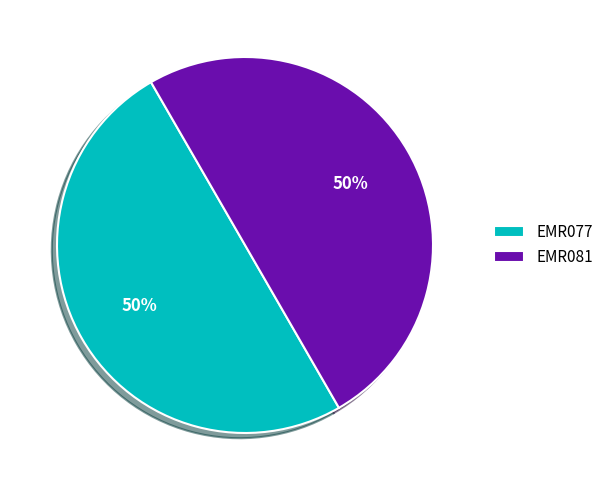

Is the sum of EMR081 and EMR077 greater than half?

Yes